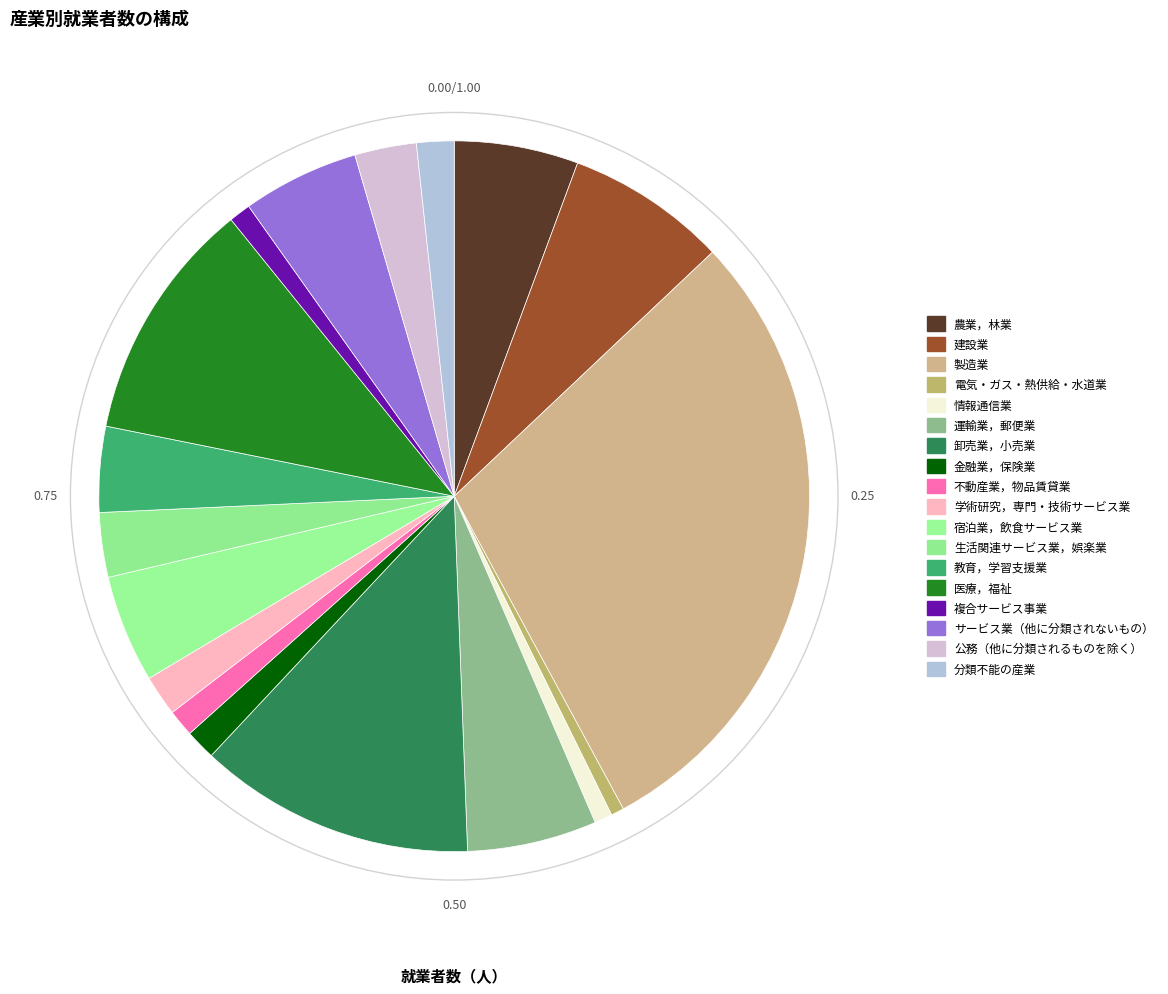

How many segments does this pie chart have?

18